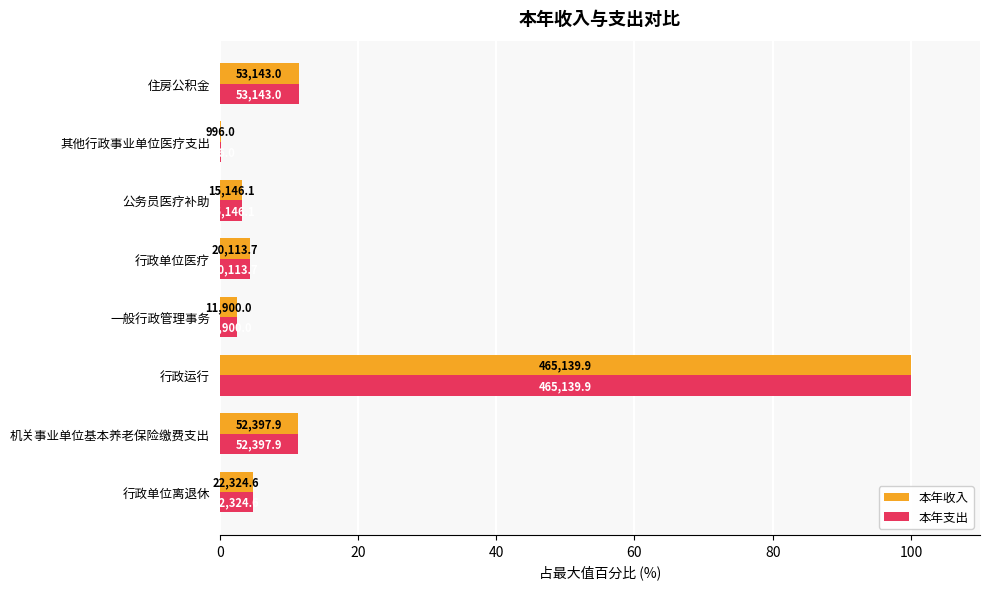

What is the sum of all 本年收入 values?

137.8